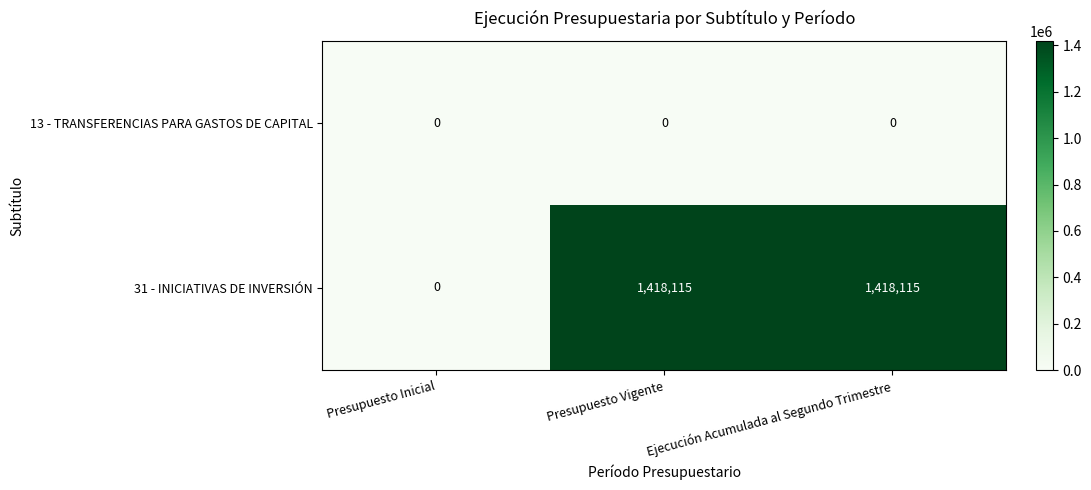

What is the sum of the 31 - INICIATIVAS DE INVERSIÓN values at Ejecución Acumulada al Segundo Trimestre and Presupuesto Vigente?

2836230